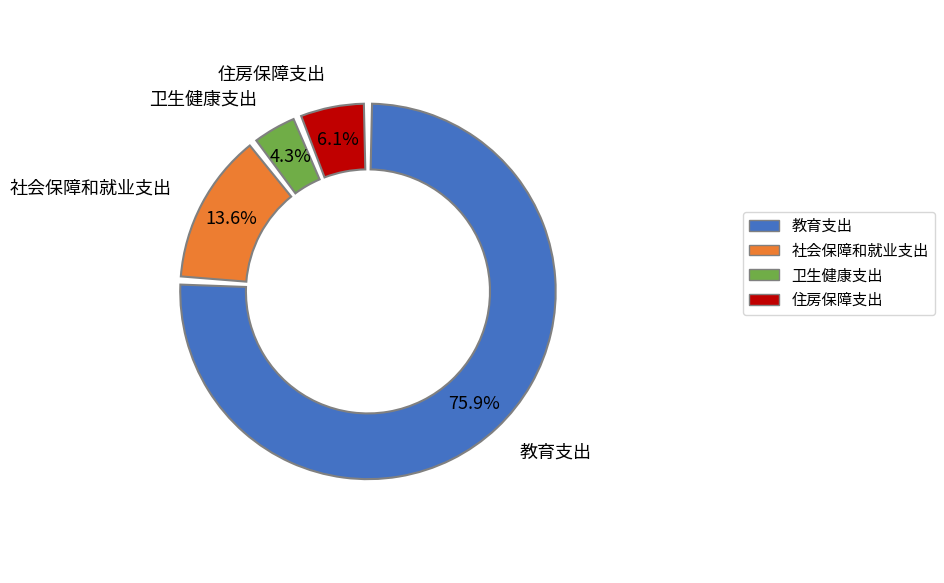

Is the sum of 社会保障和就业支出 and 住房保障支出 greater than half?

No